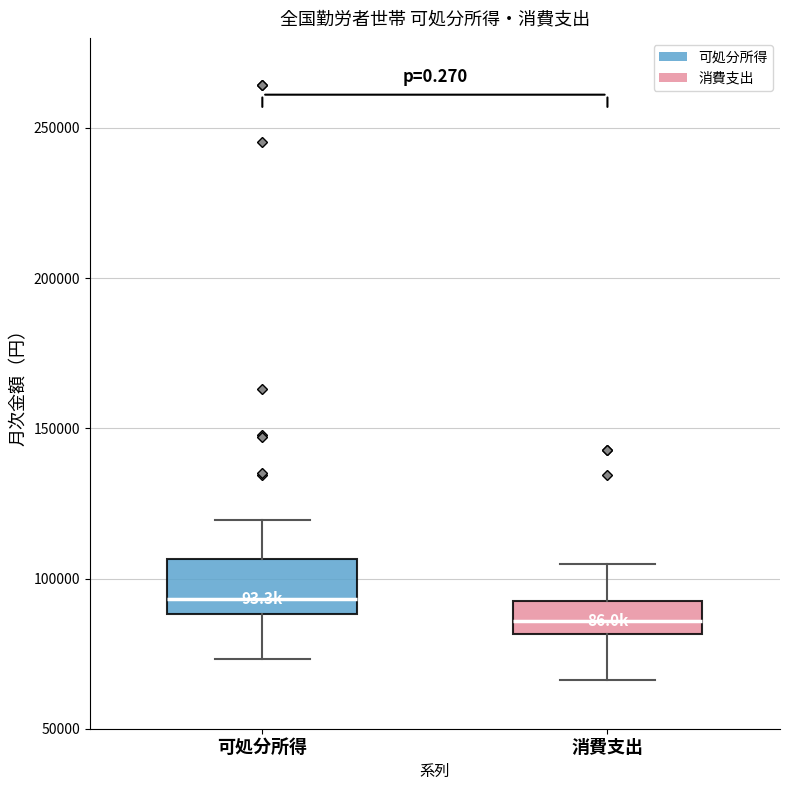

Which box has the highest median line?

可処分所得